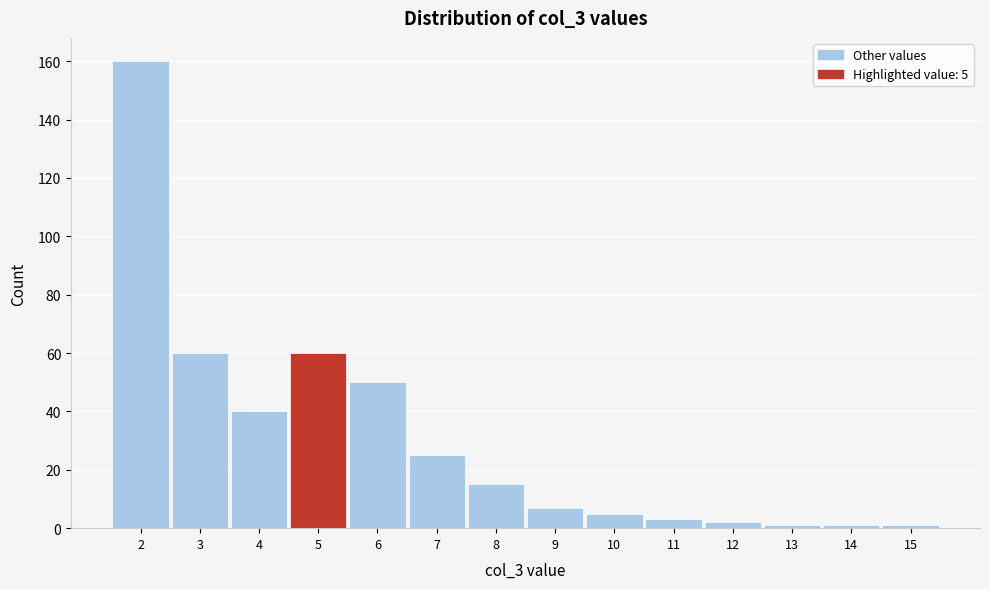

Which range on the x-axis has the tallest bar?

1.5 to 2.5